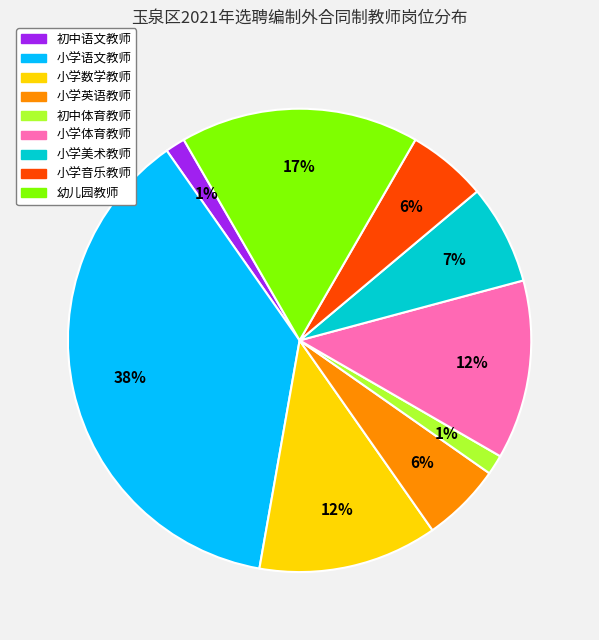

To the nearest percent, what is the average slice percentage?

11%